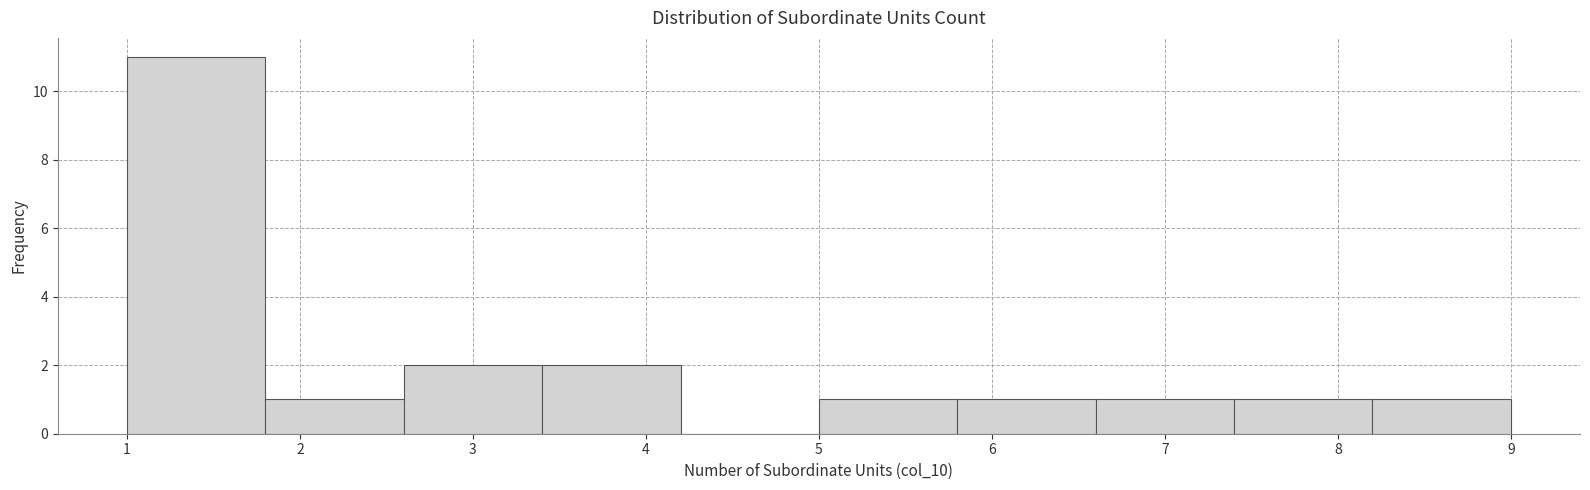

Which range on the x-axis has the tallest bar?

1.0 to 1.8